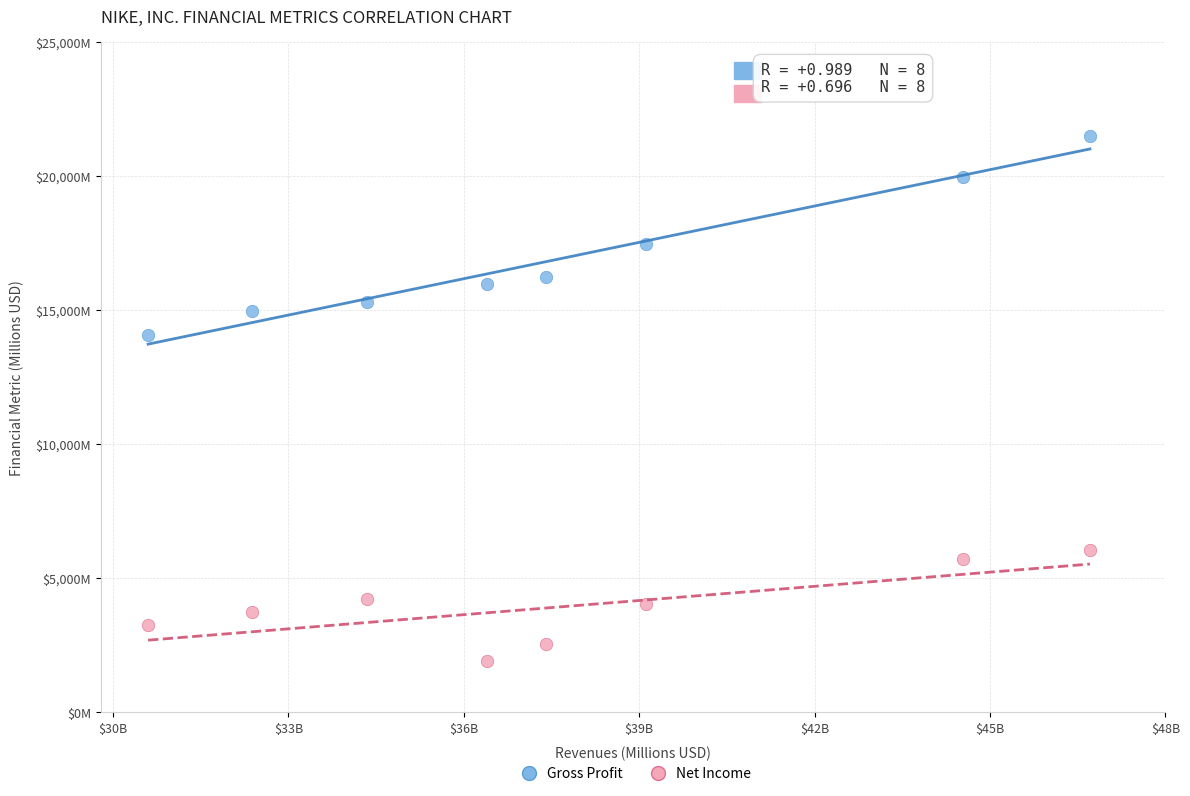

Which series has the widest spread of Y values?

Gross Profit